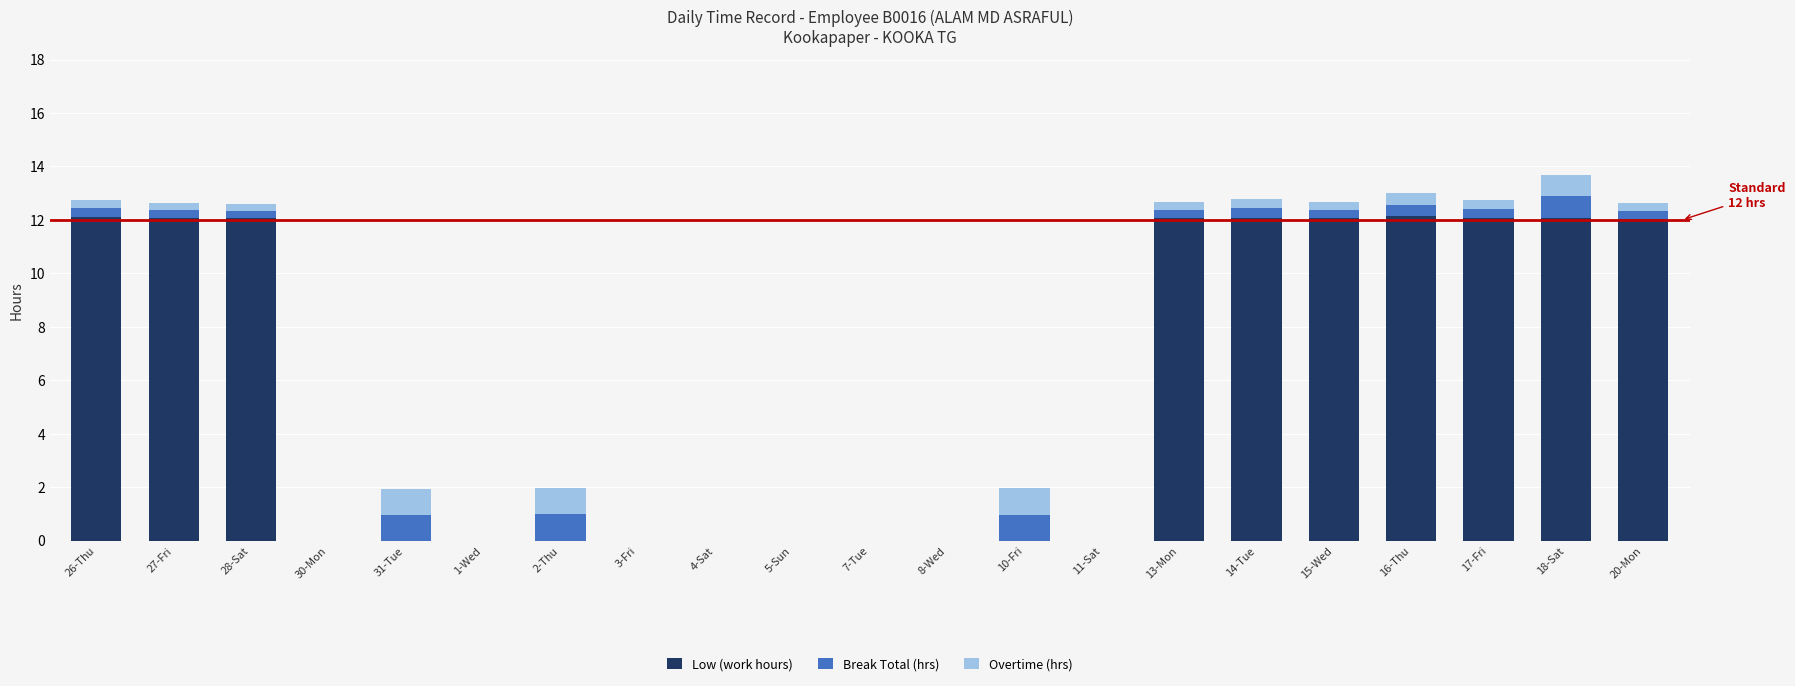

Is it true that Low (work hours) equals -6.8 at 1-Wed?

False